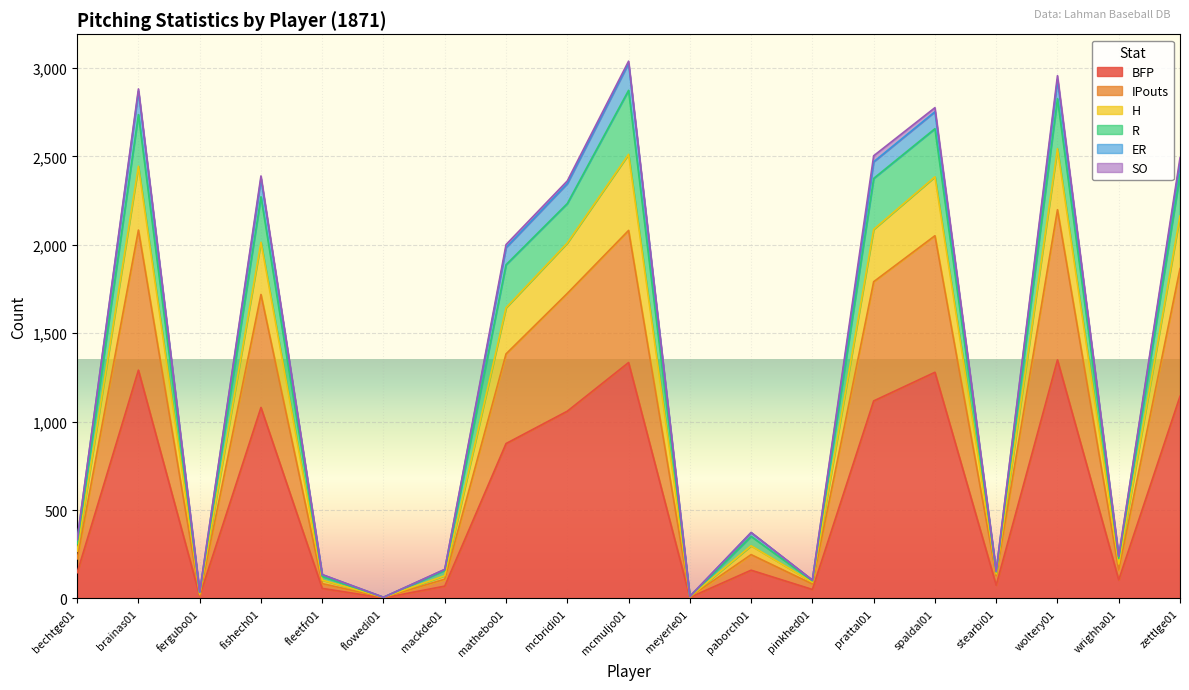

At which label does R reach its minimum?

flowedi01